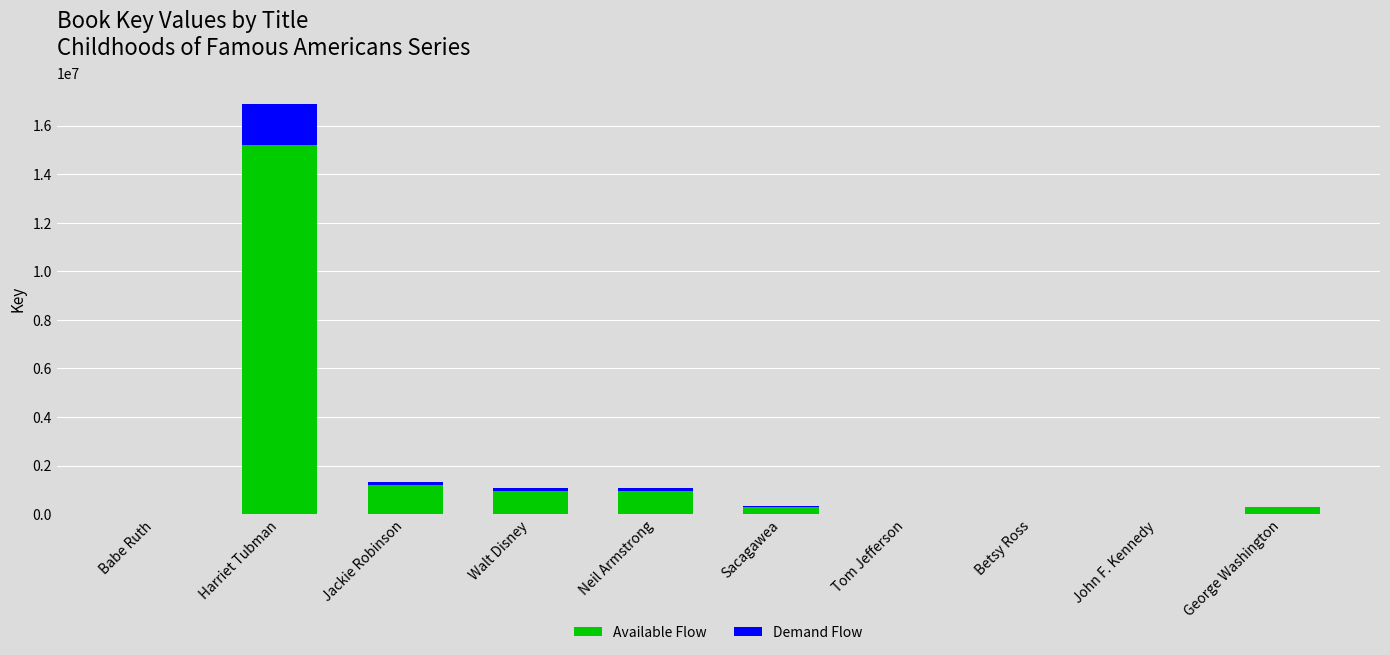

What is the maximum value for Available Flow?

15204585